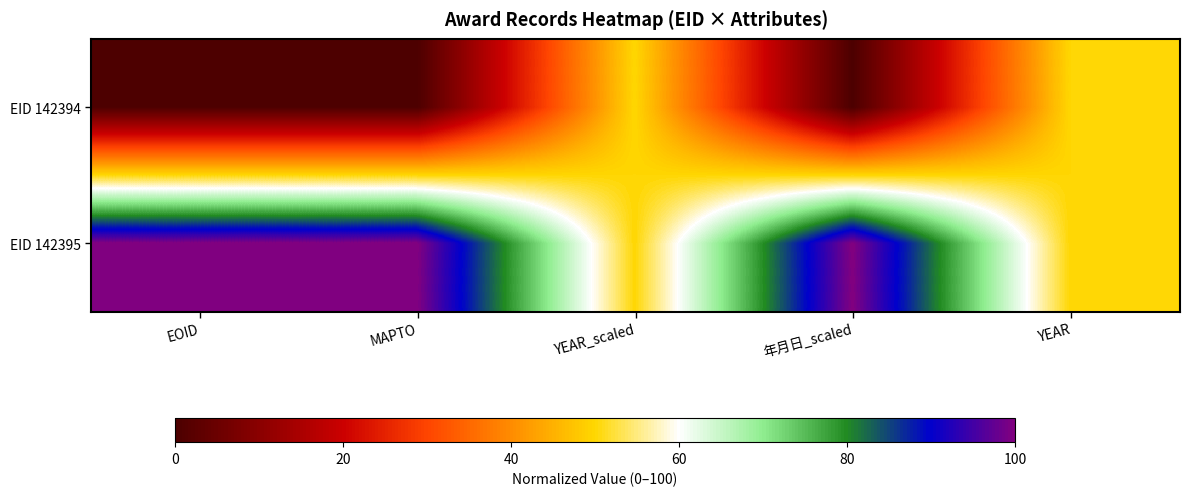

Between EOID and YEAR_scaled, which is larger?

YEAR_scaled